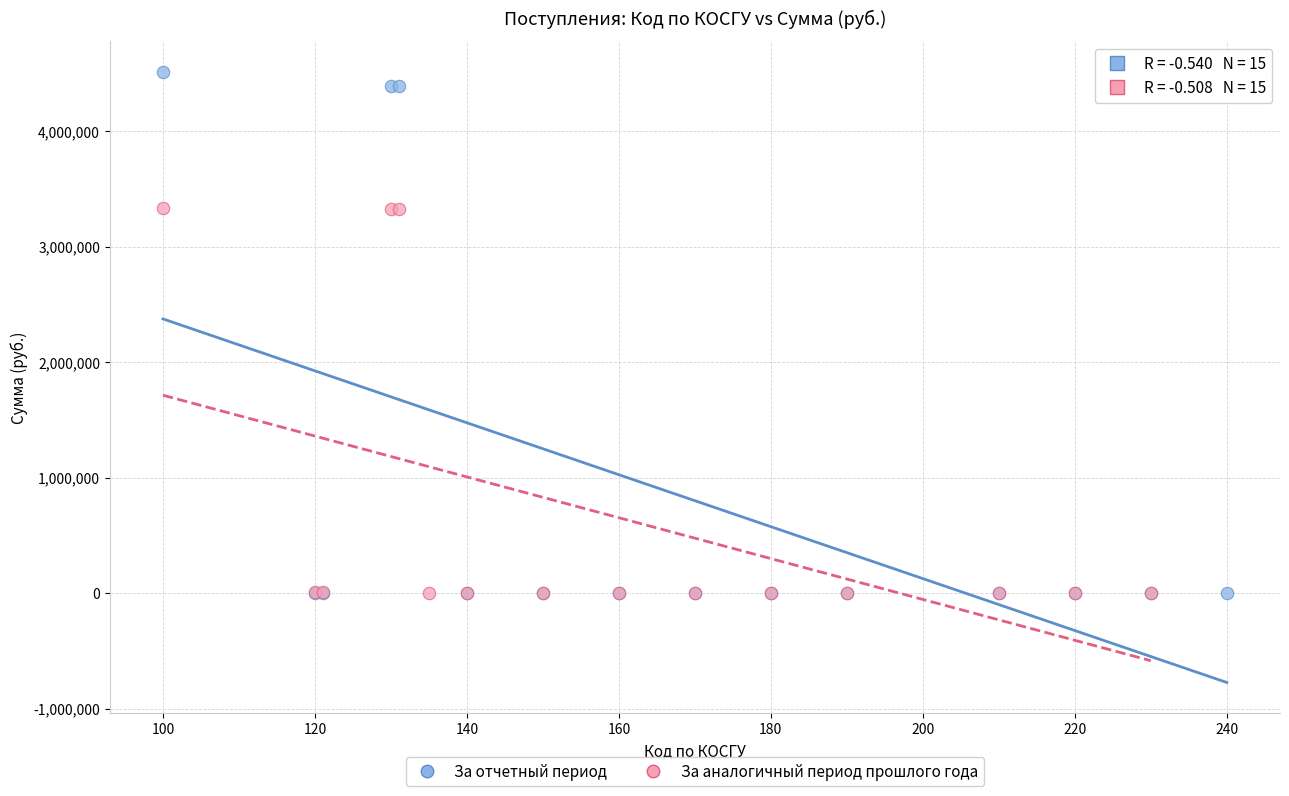

Which series has the largest Y range (max minus min)?

За отчетный период